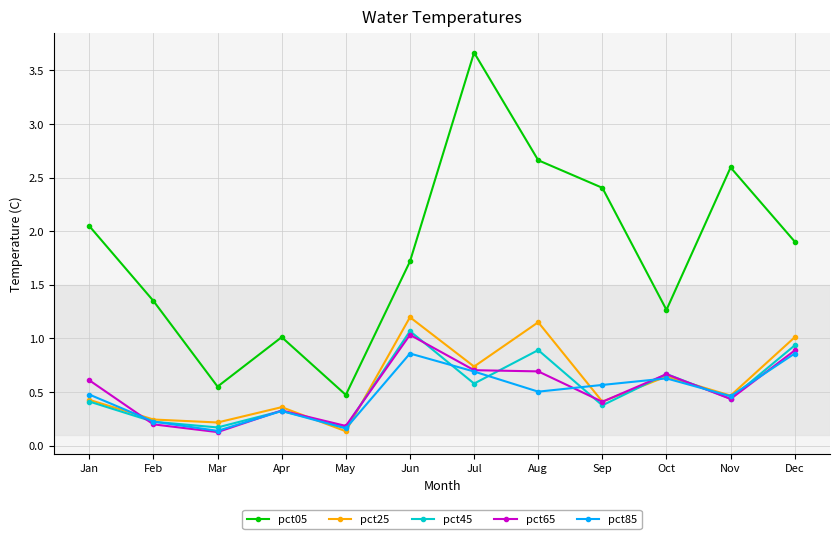

What is the approximate value of pct65 at Jun?

1.0